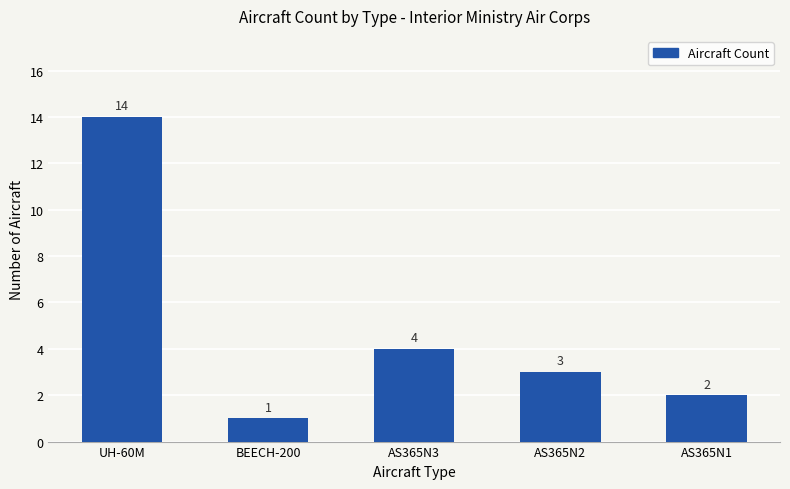

What is the ratio of the value at AS365N2 to the value at UH-60M?

0.2